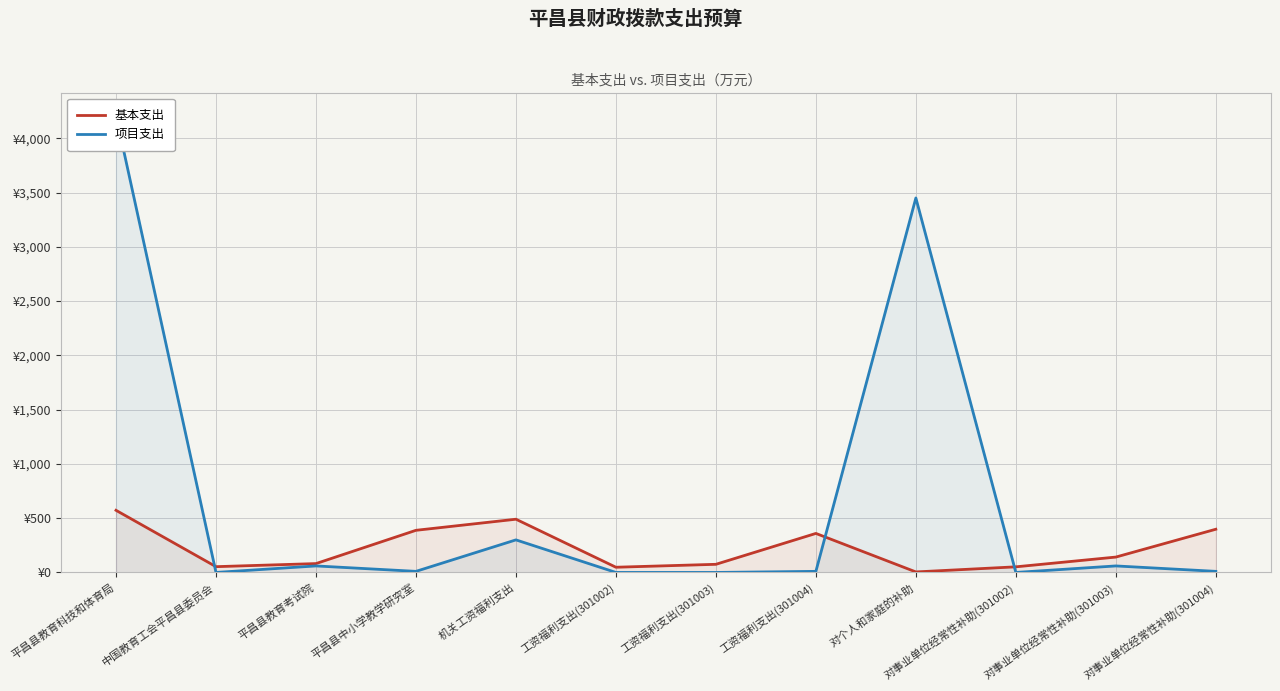

Which category has the highest value in the 项目支出 series?

平昌县教育科技和体育局